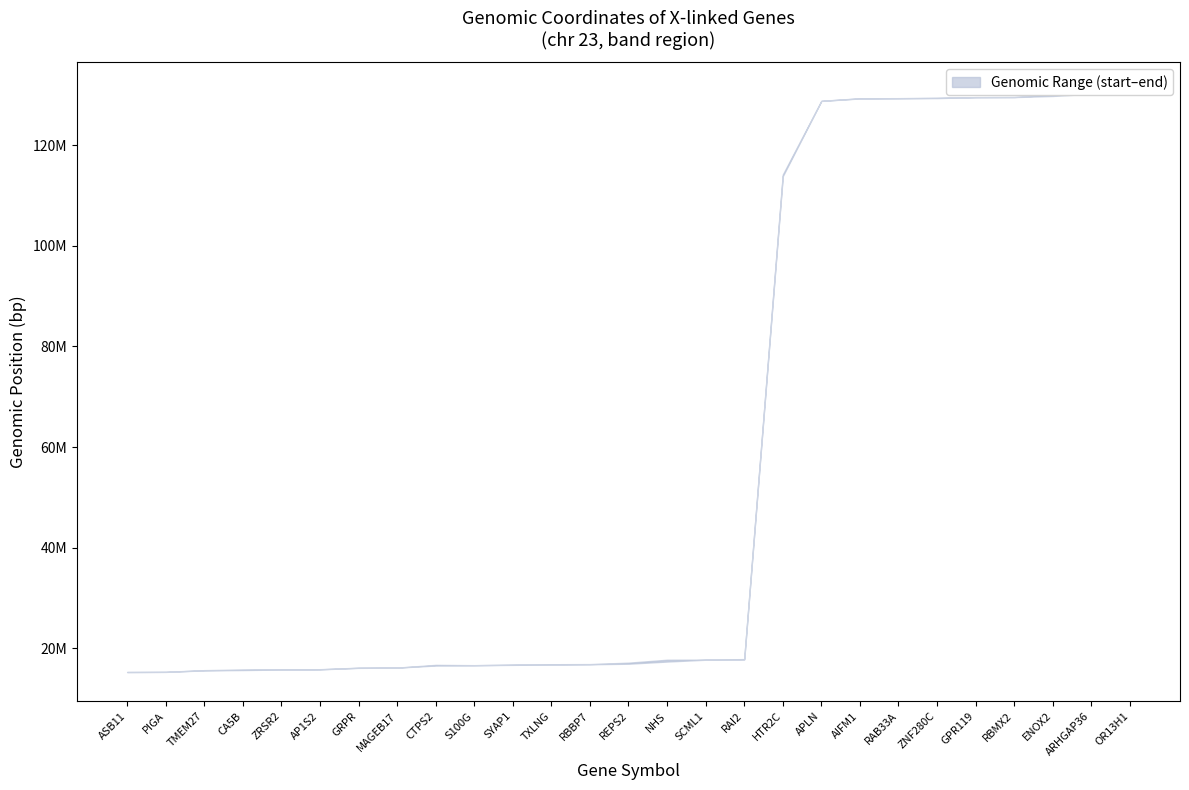

What is the difference between the end values at AIFM1 and ZRSR2?

113458478